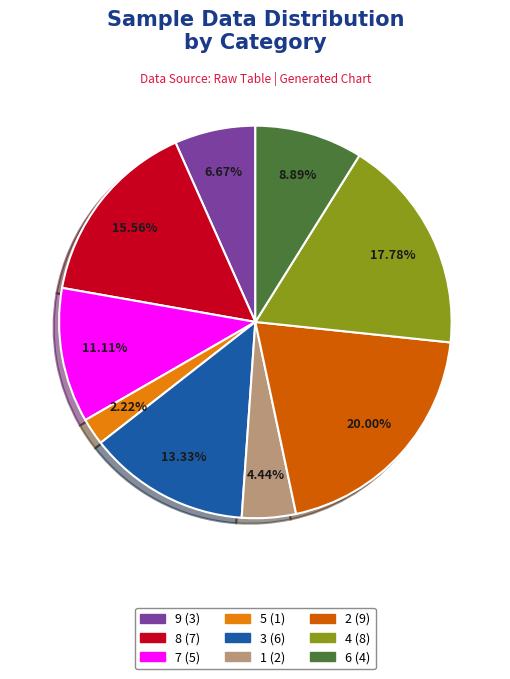

Is there a majority slice in this chart?

No